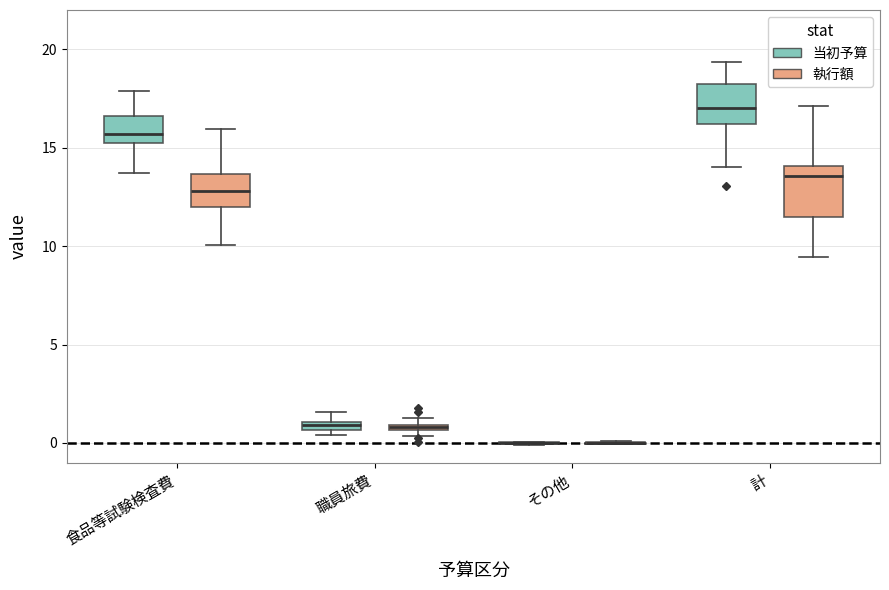

Comparing the boxes themselves (not the whiskers), which one is the tallest?

計 (執行額)